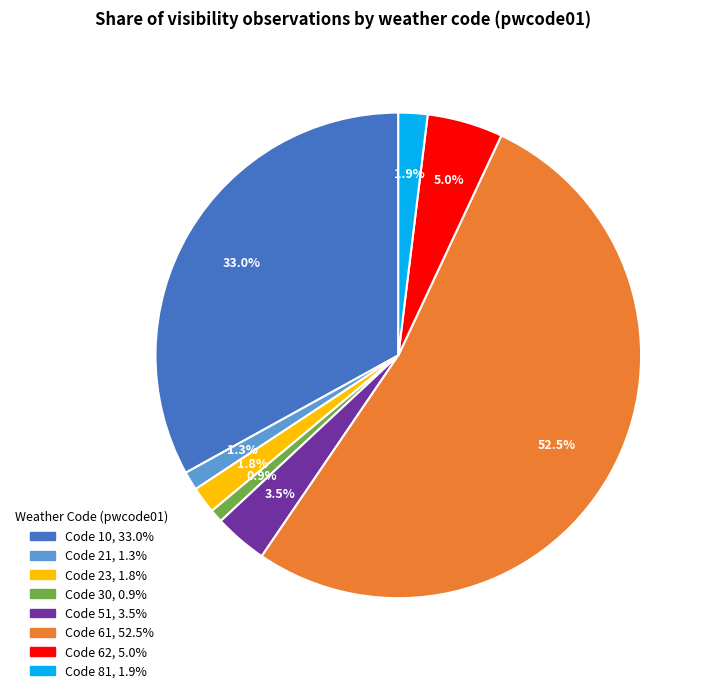

Combined, do Code 51, 3.5% and Code 23, 1.8% account for over 50%?

No